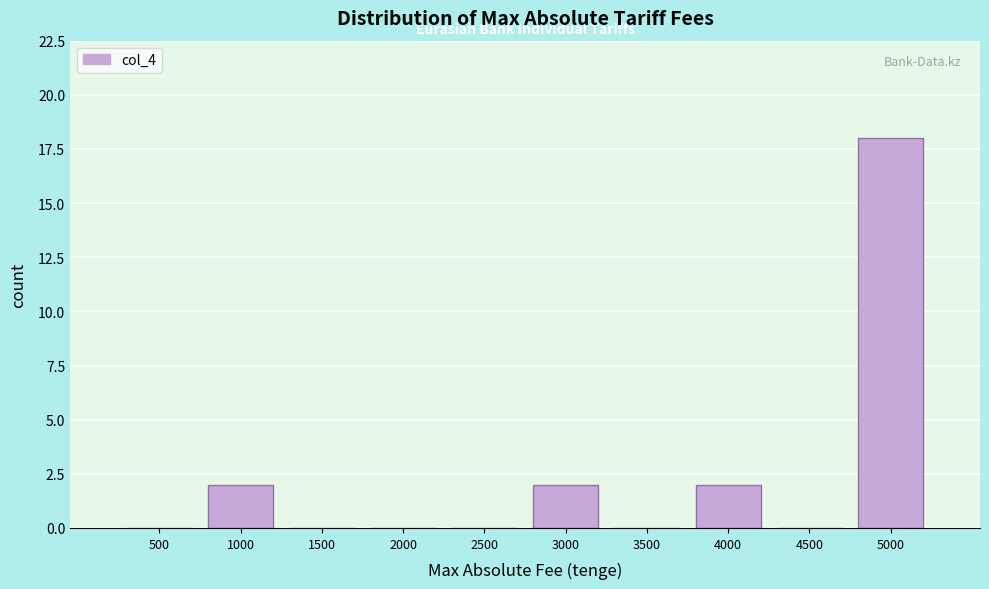

Reading left to right, list all the values displayed in this chart.

500=0	1000=2	1500=0	2000=0	2500=0	3000=2	3500=0	4000=2	4500=0	5000=18